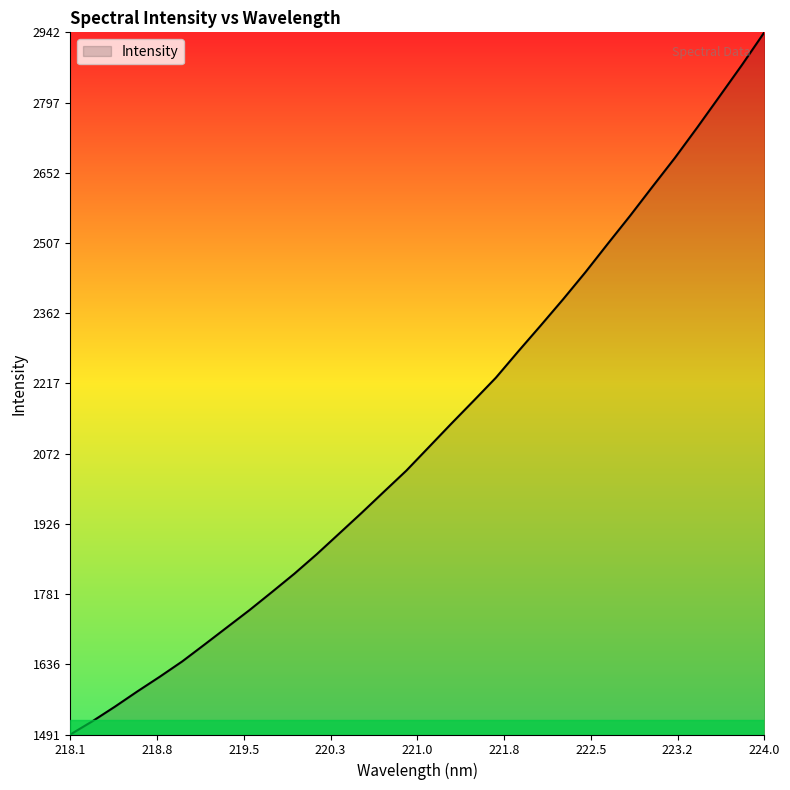

Count the number of data series in this chart.

1